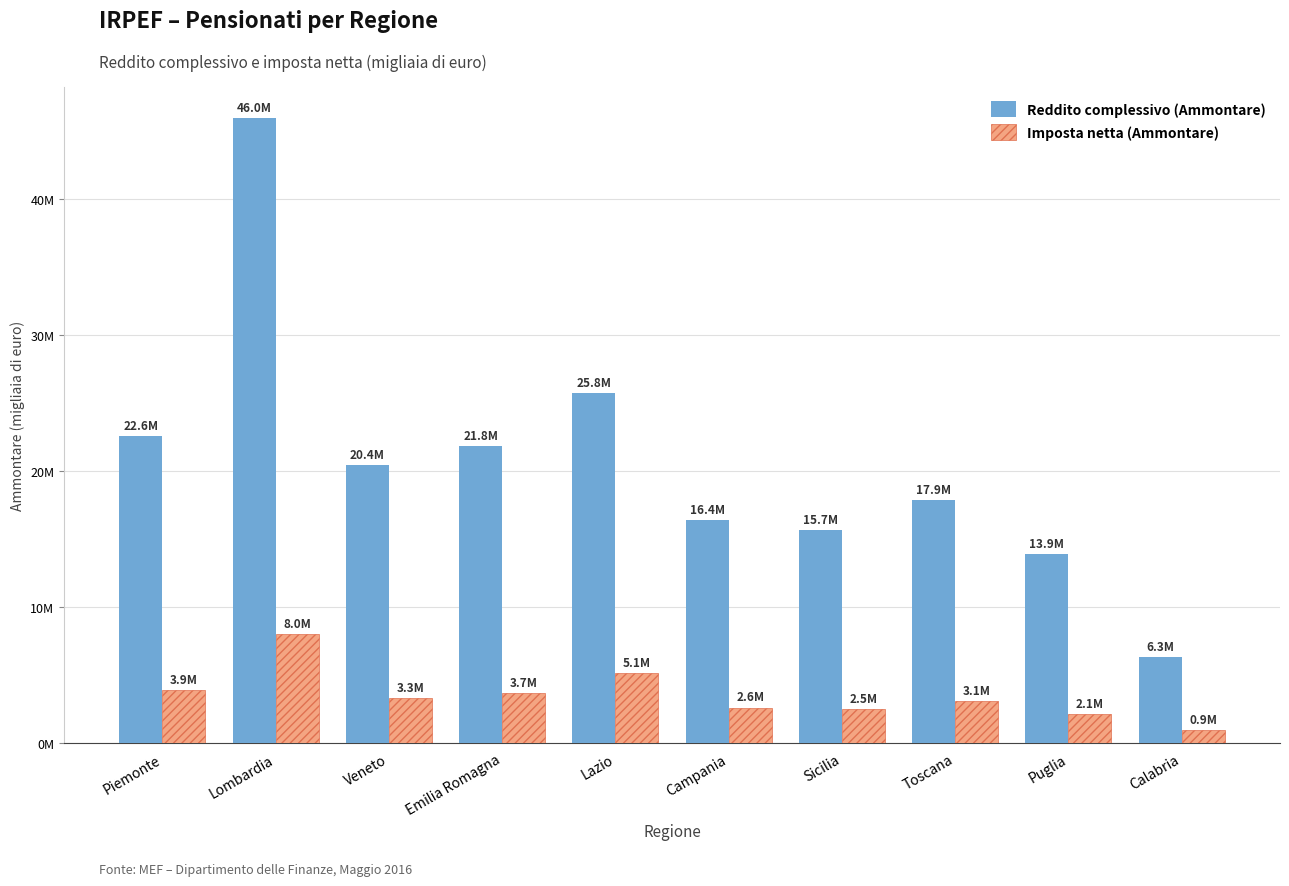

Are the bars grouped side by side (vs. stacked)?

Yes